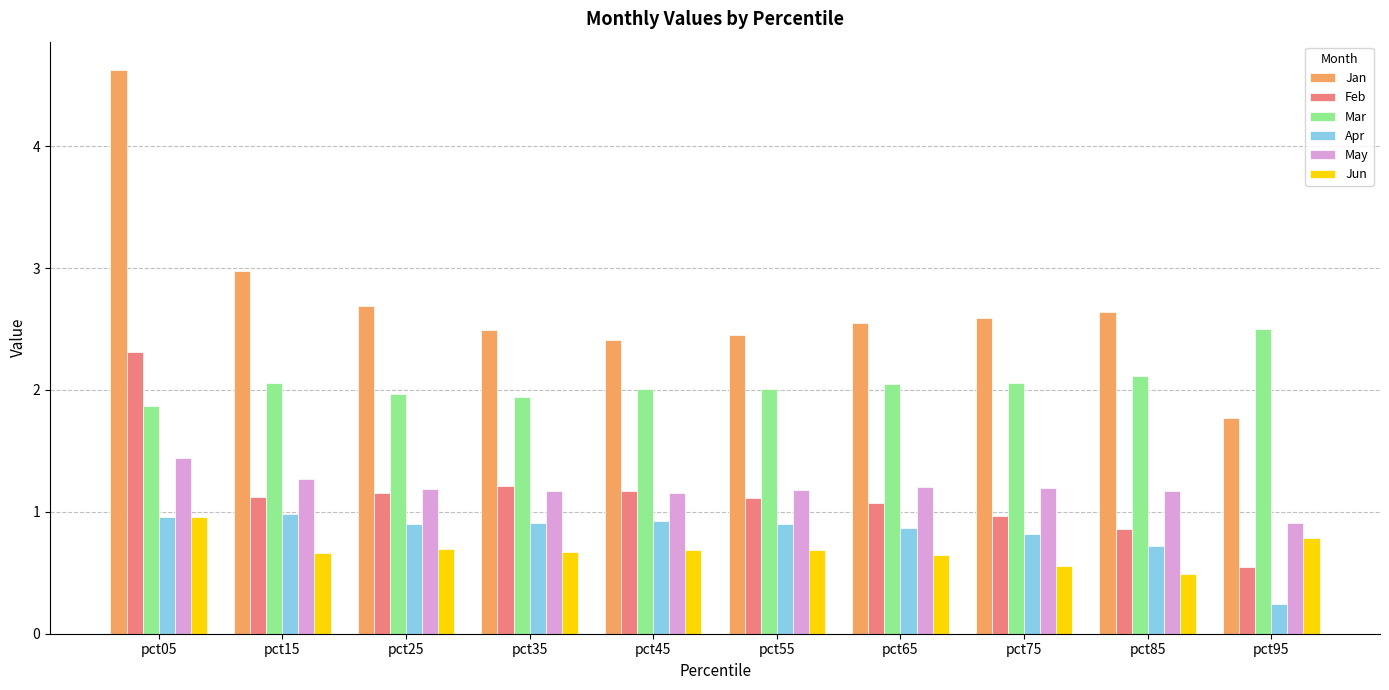

What is the smallest value displayed?

0.2